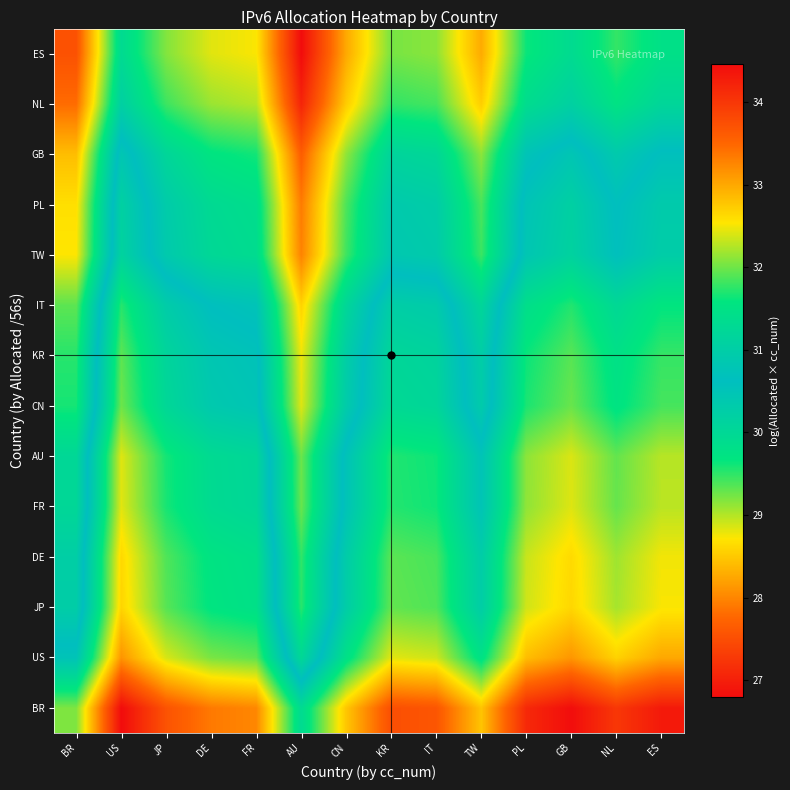

At CN, list the series in order from largest to smallest.

BR, US, JP, DE, FR, AU, CN, KR, IT, TW, PL, GB, NL, ES